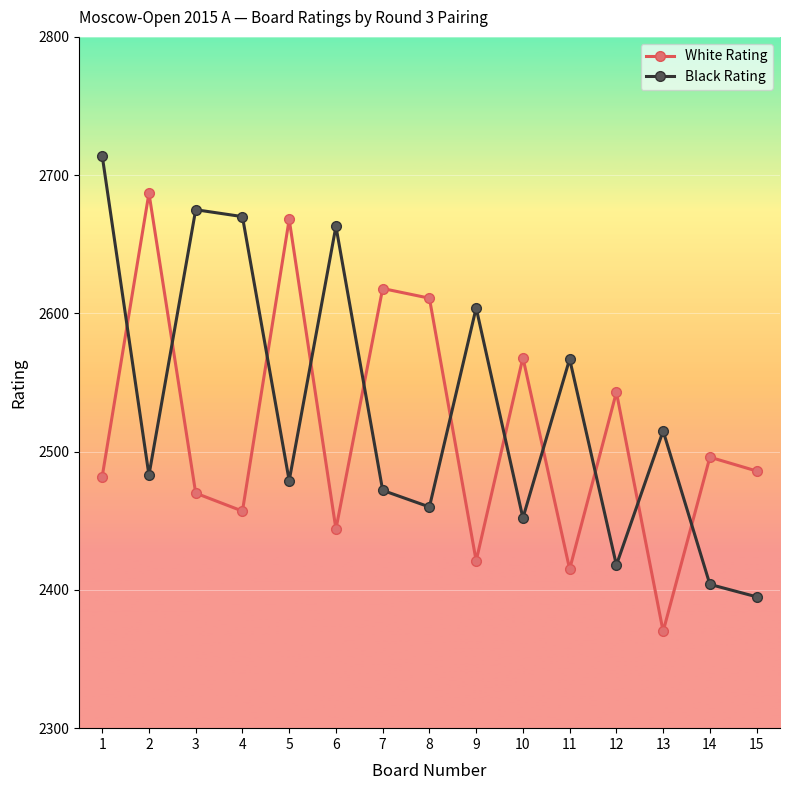

Reading left to right, extract all data points from this chart.

White Rating: 2482	2687	2470	2457	2668	2444	2618	2611	2421	2568	2415	2543	2370	2496	2486
Black Rating: 2714	2483	2675	2670	2479	2663	2472	2460	2604	2452	2567	2418	2515	2404	2395